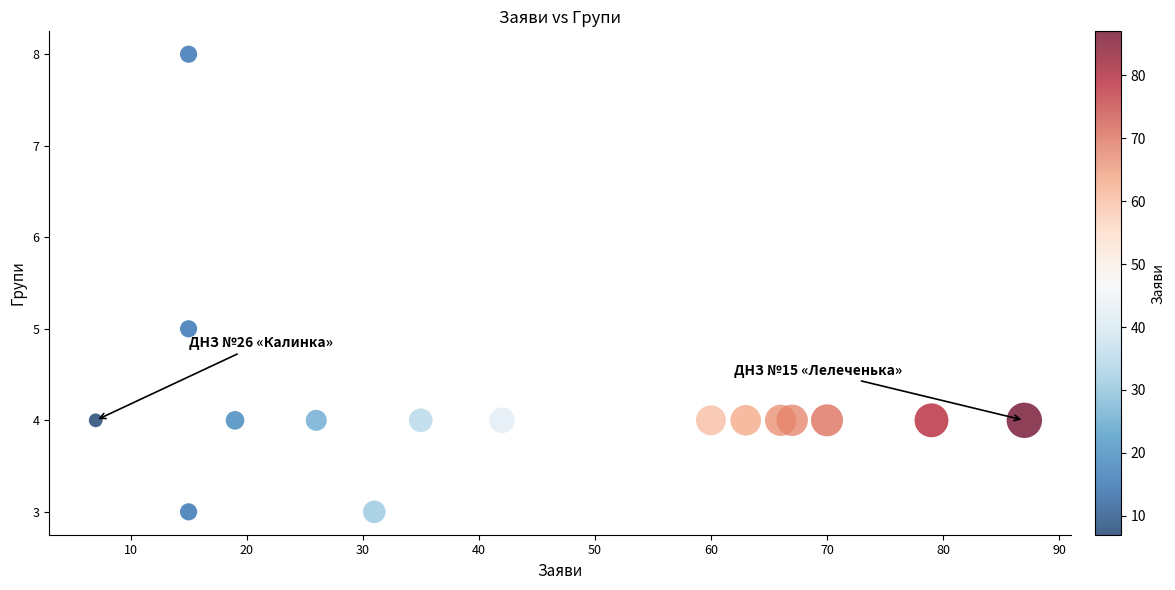

What is the range of X values (max minus min)?

80